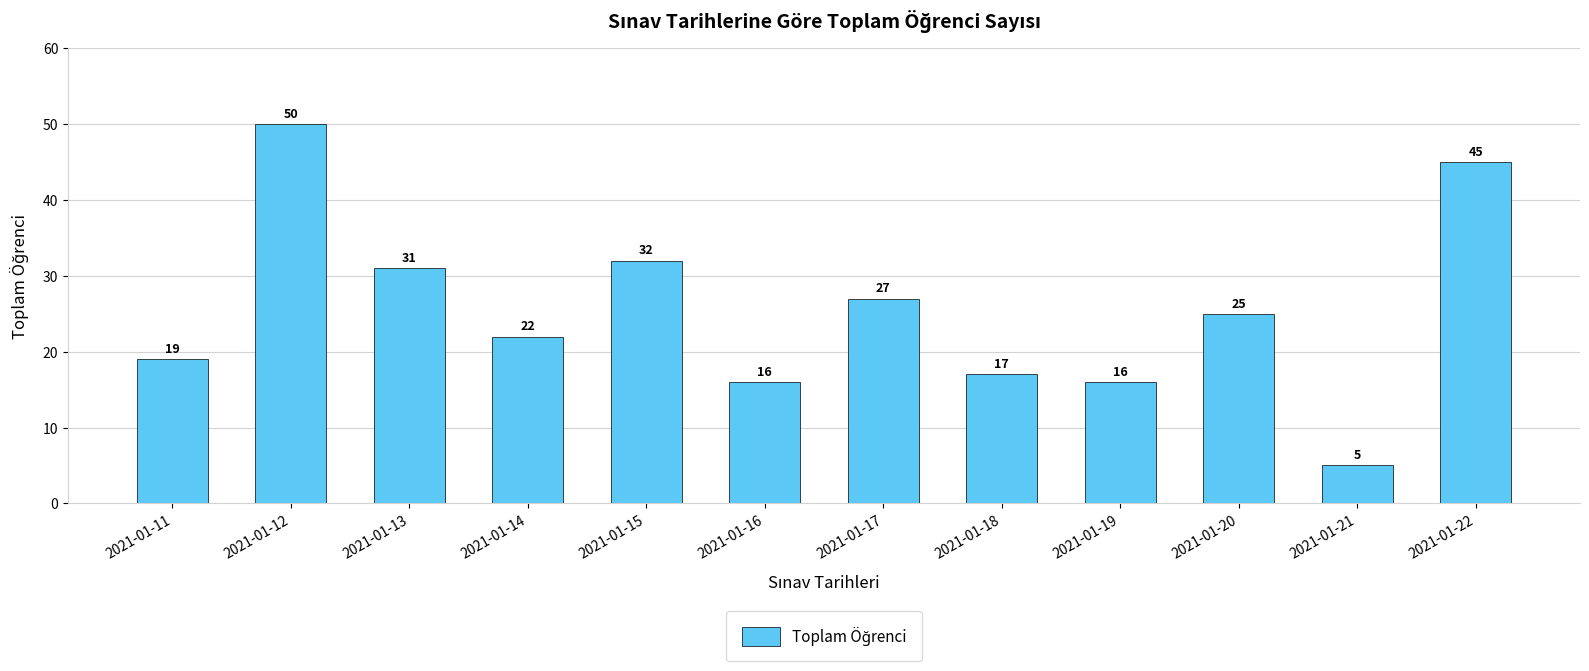

How many data points are less than 25?

6